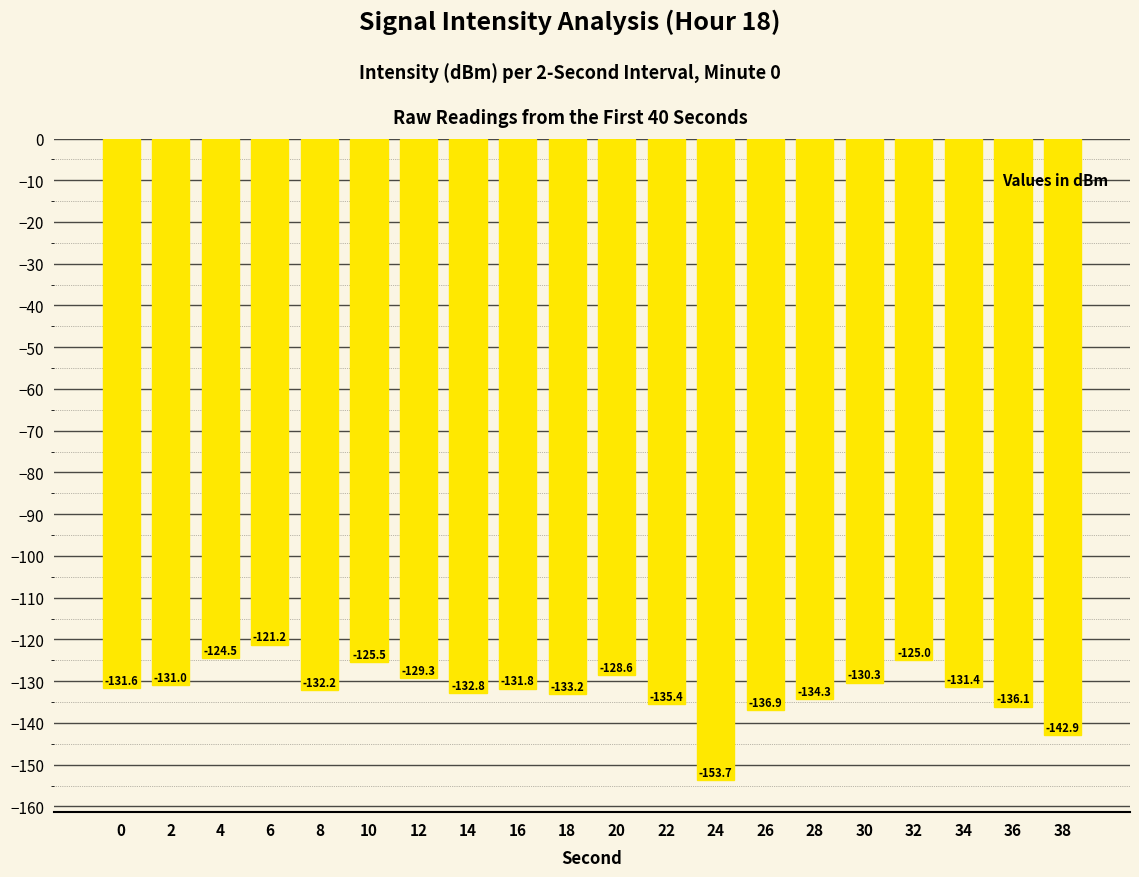

What is the sum of all values?

-2647.5